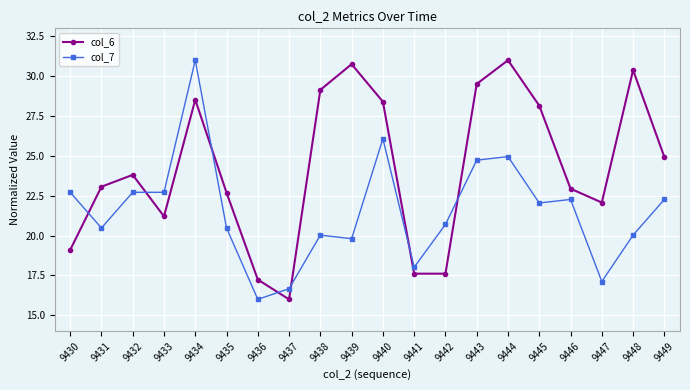

What is the lowest value of the col_6 series?

16.0